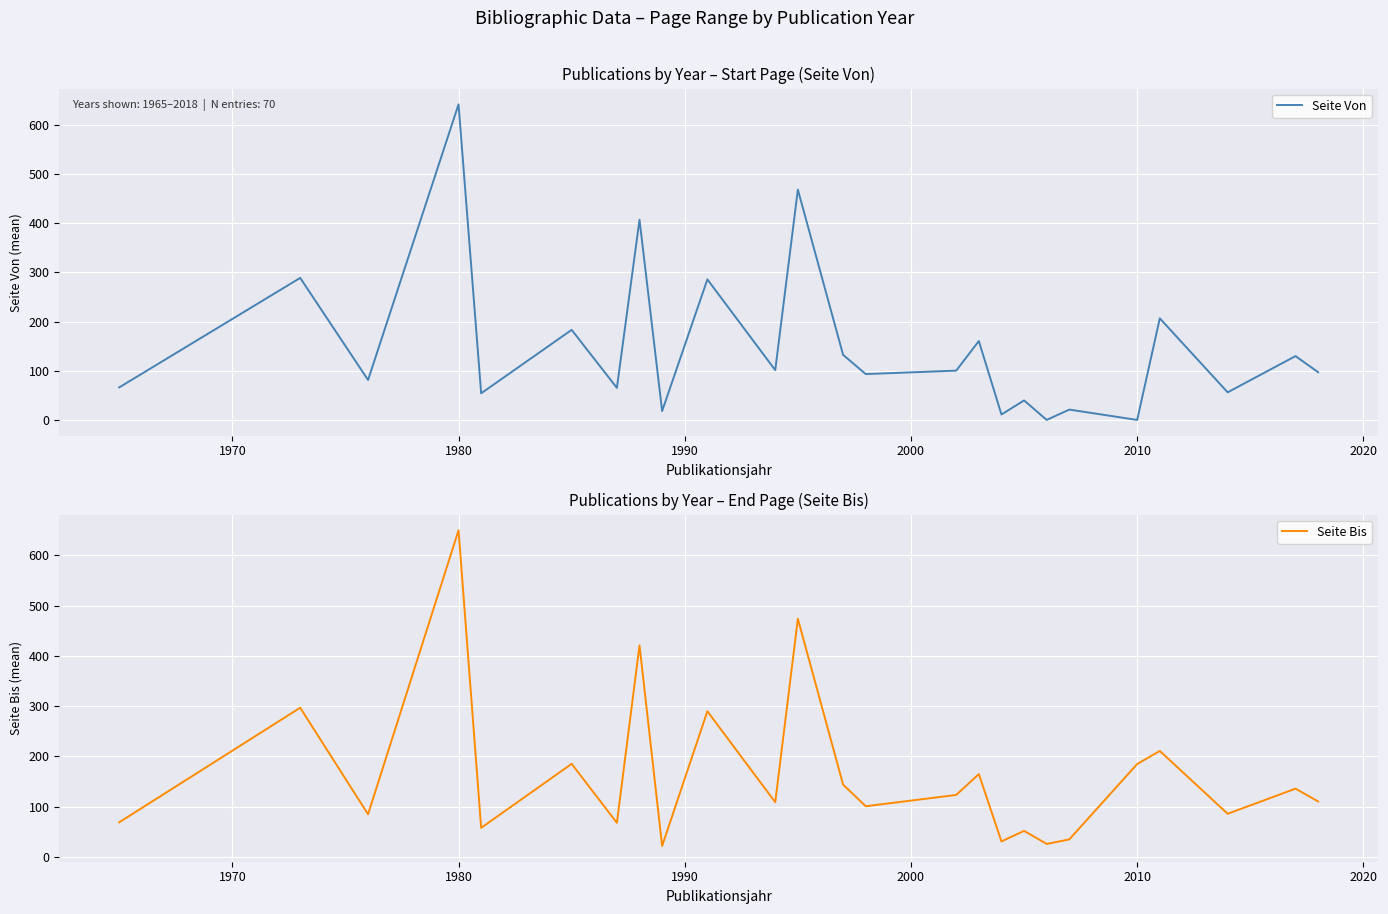

What is the value of the Seite Von point at the 7th from the left?

66.0